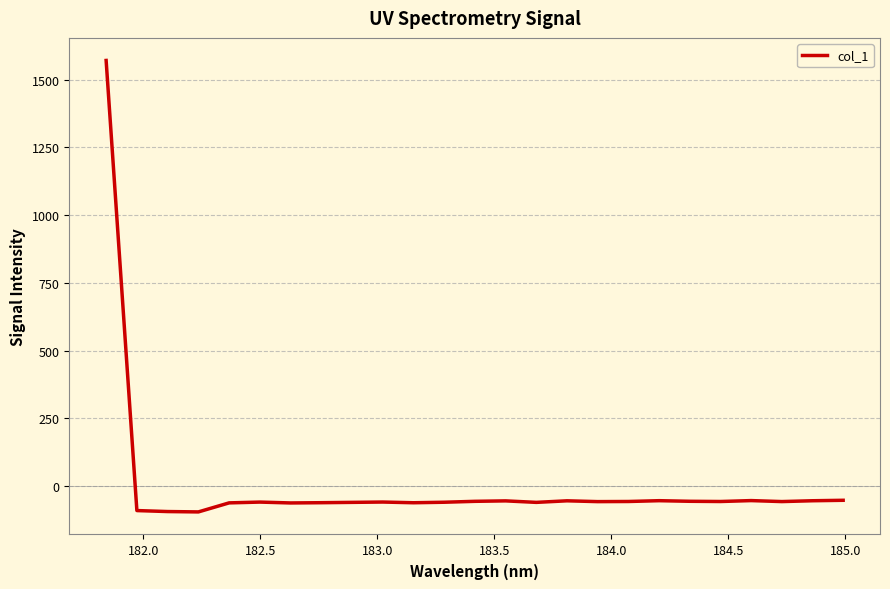

What is the greatest value displayed?

1570.7